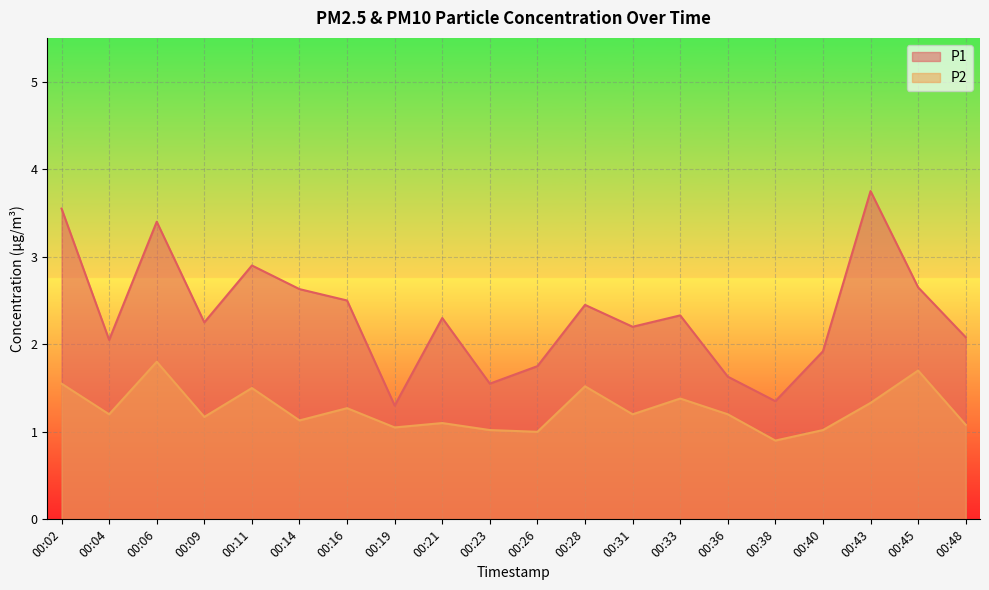

Is it true that P2 equals 1.5 at 00:48?

False